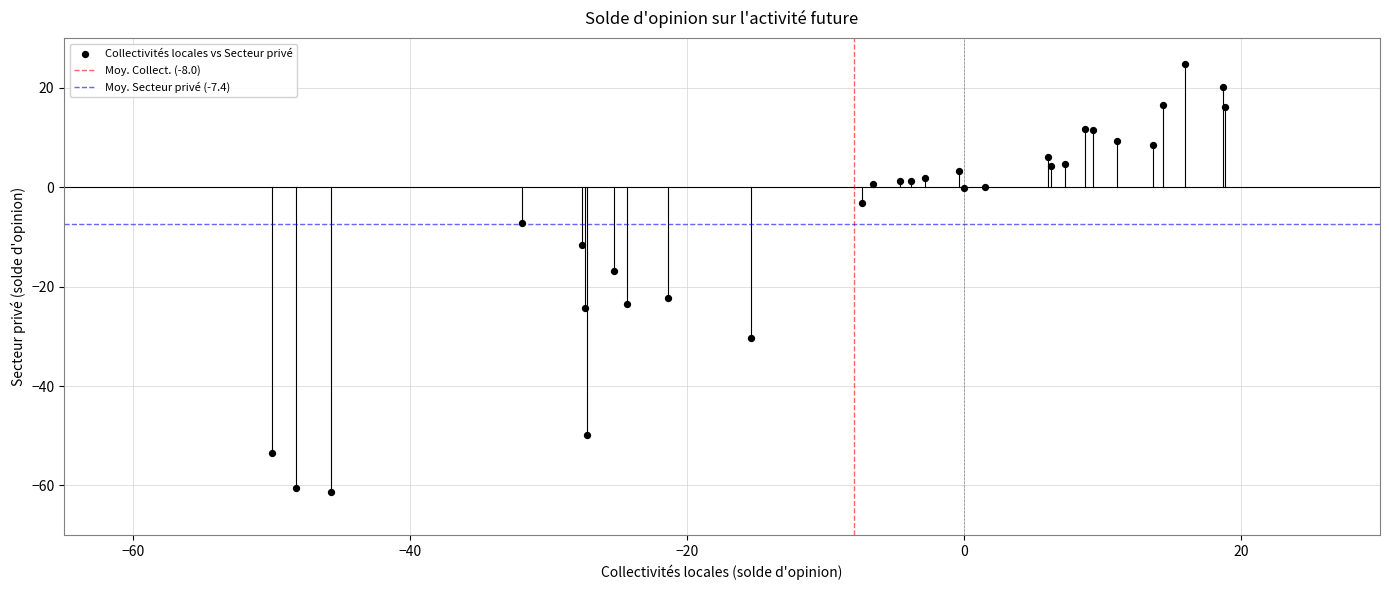

What Y value in the scatter plot is closest to -18?

-16.8